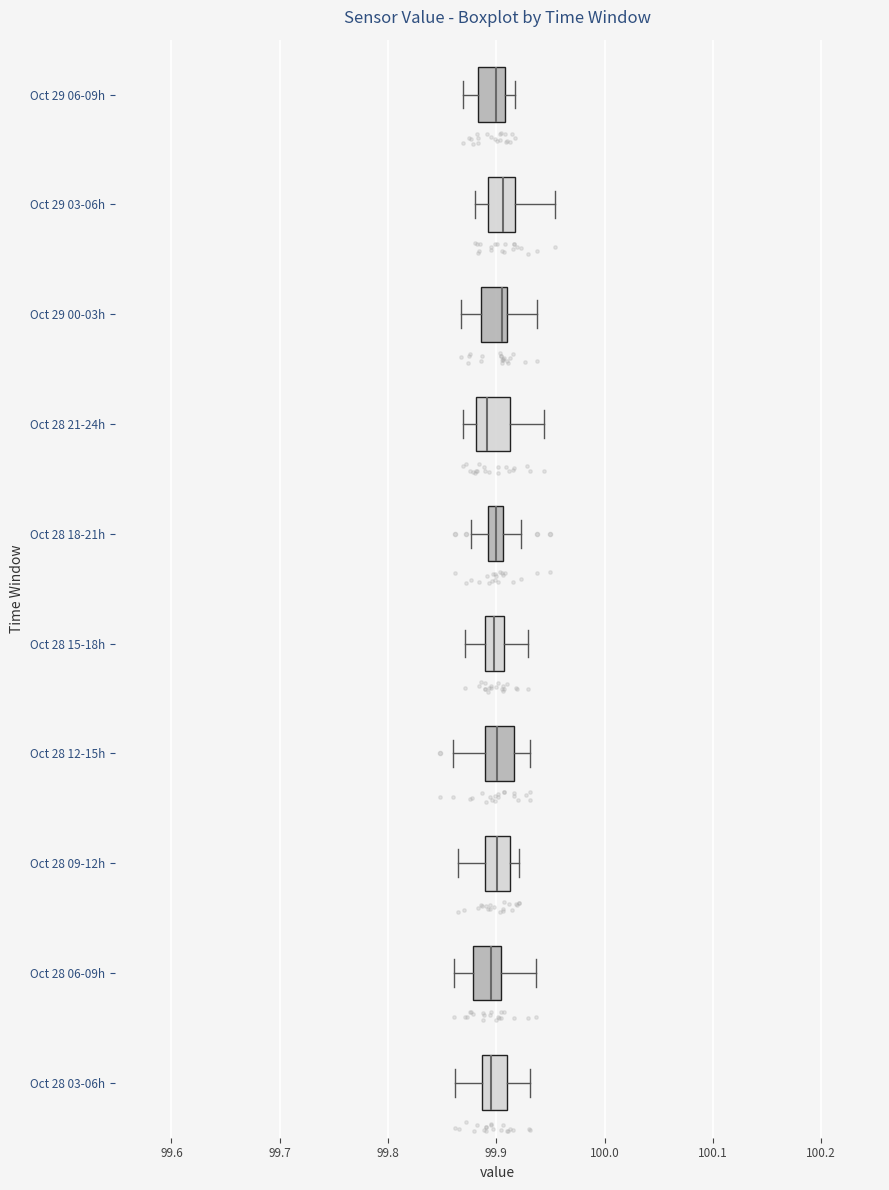

Where does the left whisker of the box for Oct 28 06-09h end on the x-axis? The values are not printed on the chart, so give them approximately, as read against the axis.

99.86